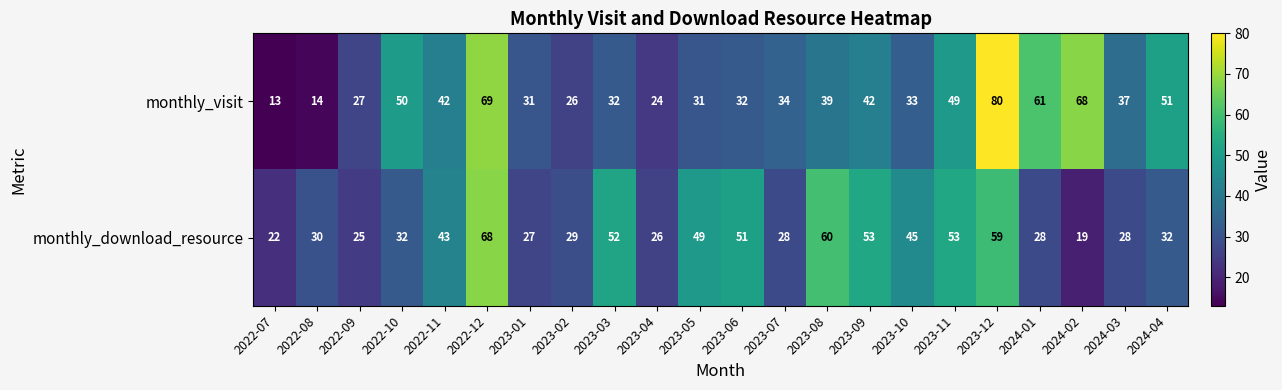

What is the sum of the monthly_visit values at 2023-08 and 2023-07?

73